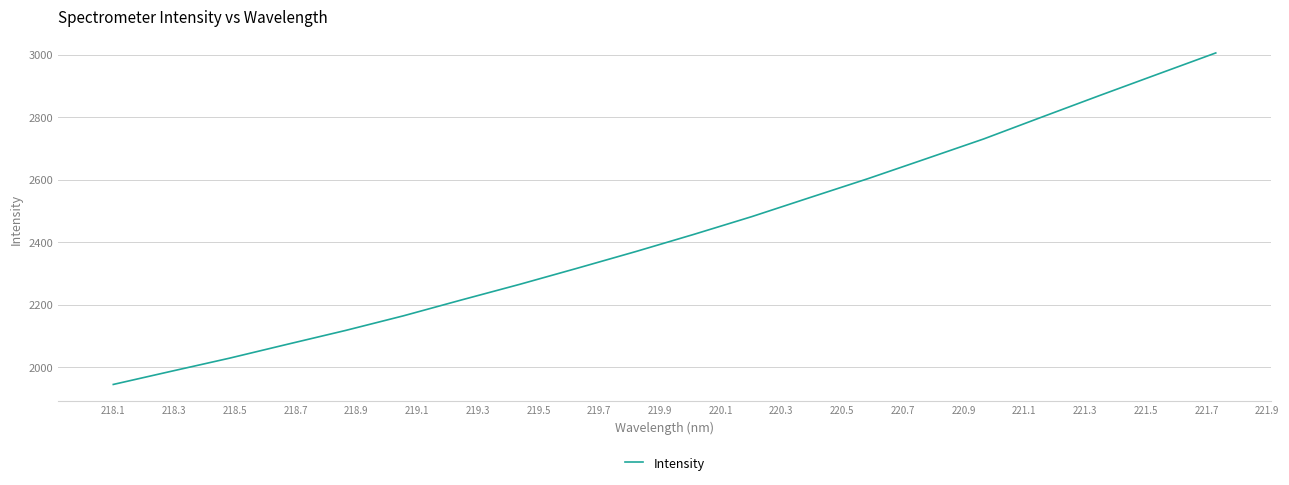

What is the minimum value shown in the chart?

1944.8